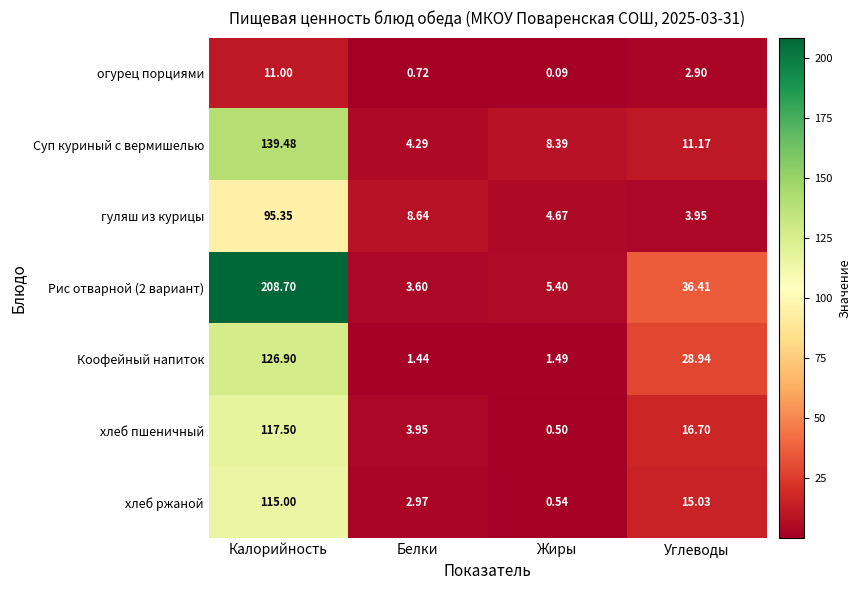

At which label is гуляш из курицы closest to 49?

Белки